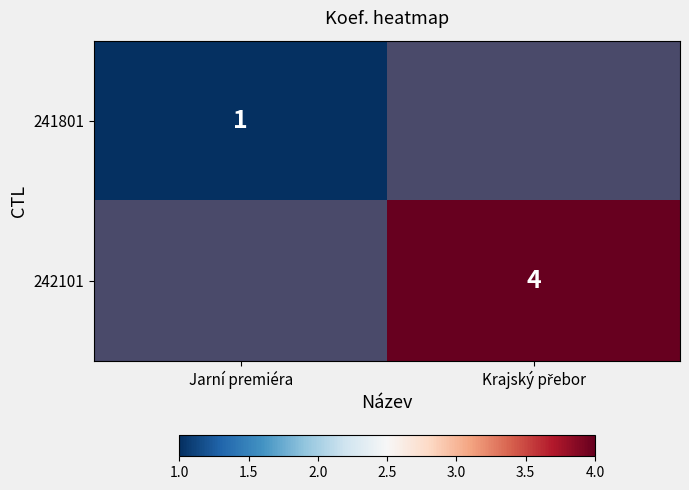

Is it true that 241801 equals 1 at Jarní premiéra?

True